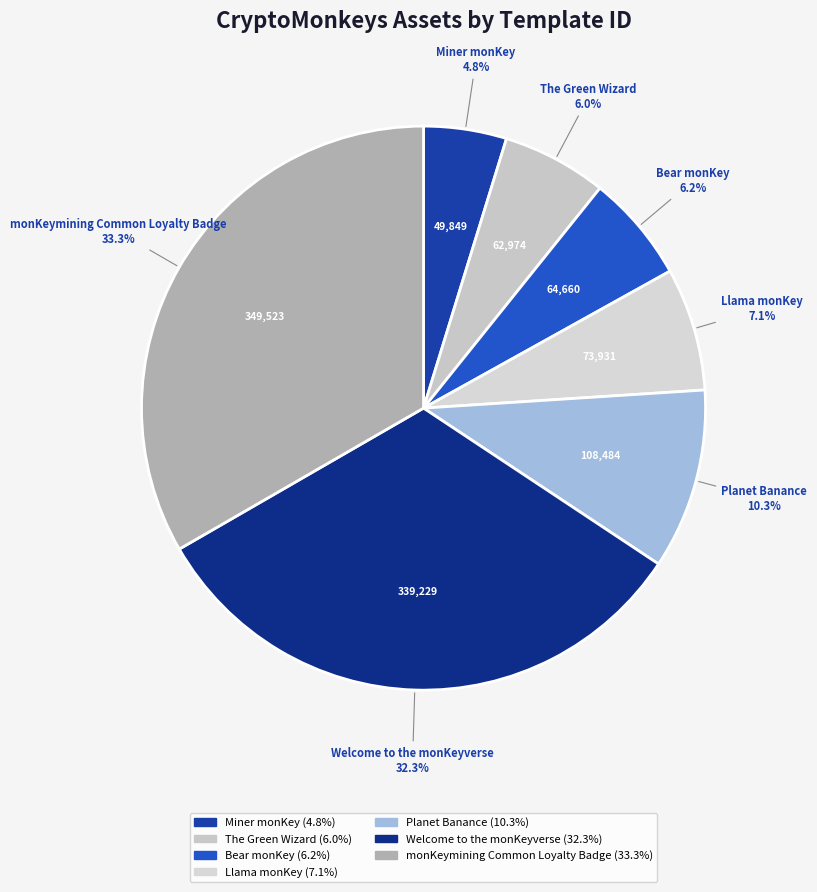

True or false: Welcome to the monKeyverse accounts for 32% of the total.

True